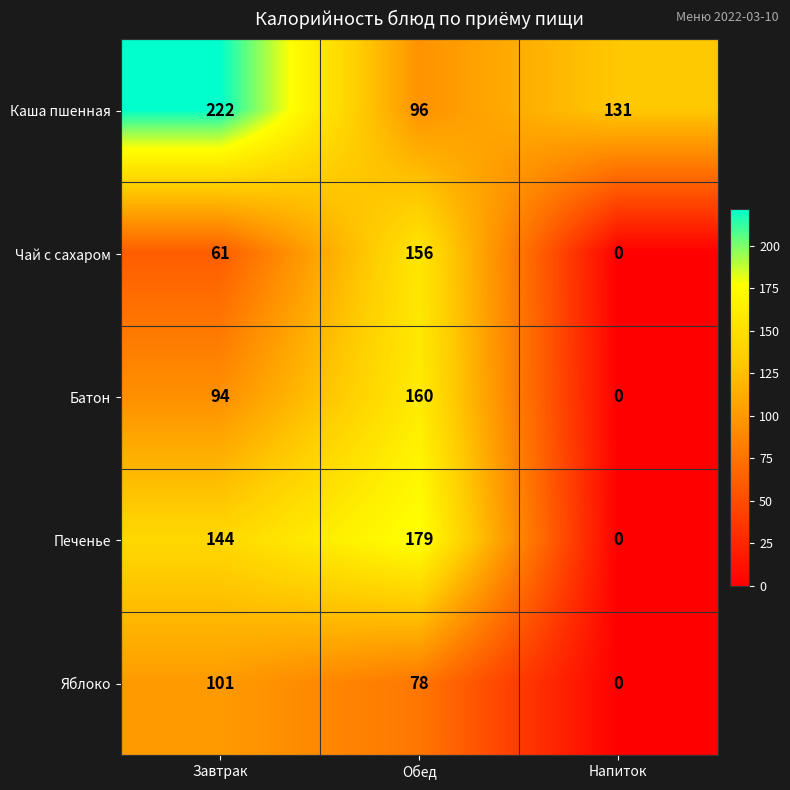

What is the difference between the highest and lowest values at Напиток?

131